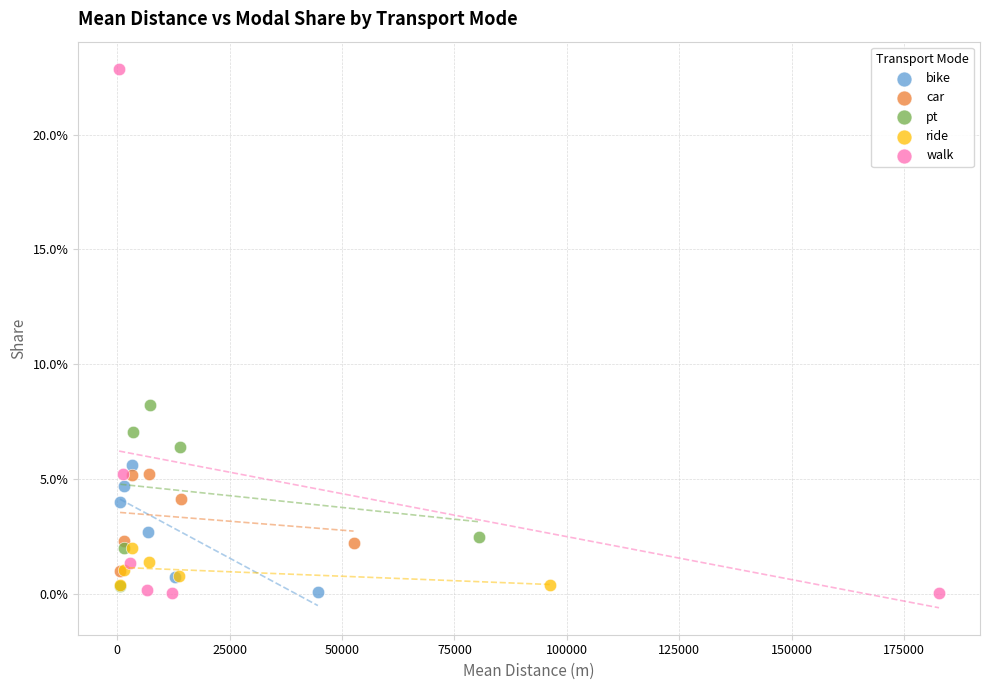

Which series has the widest spread of Y values?

walk